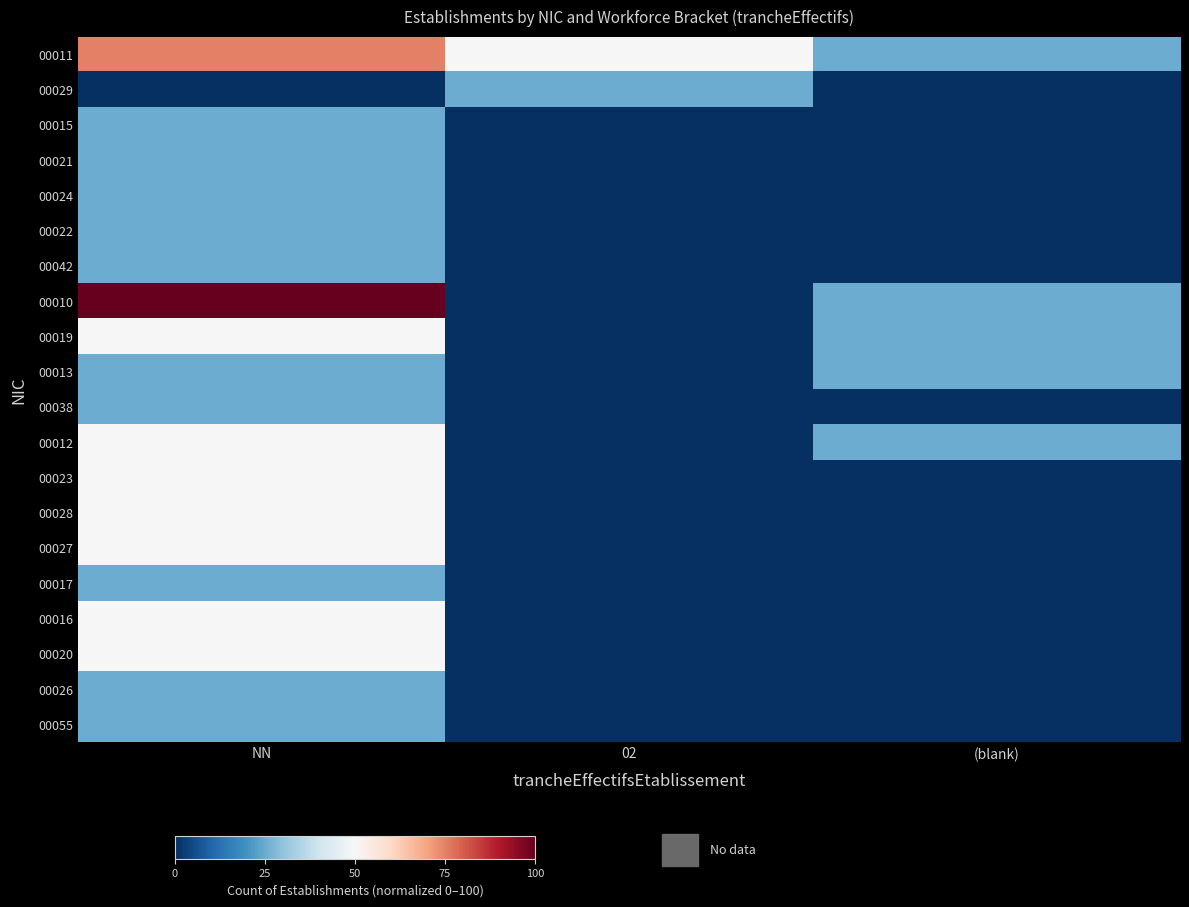

What is the total value across all series at NN?

775